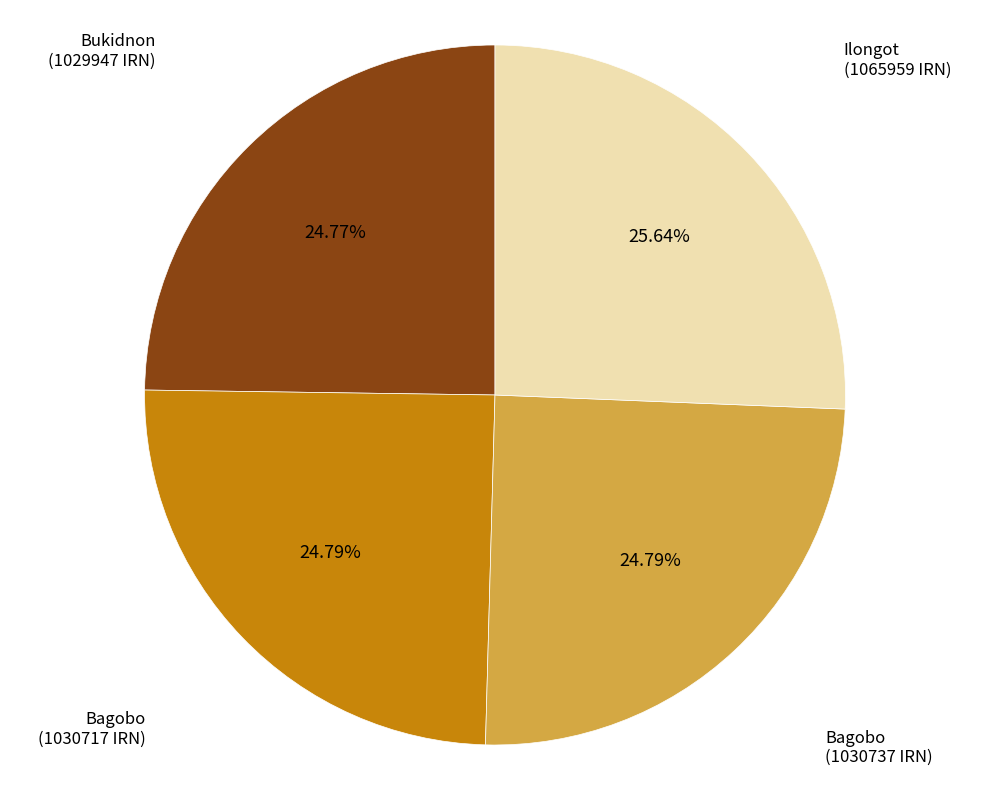

Is there any slice that represents more than half of the pie?

No